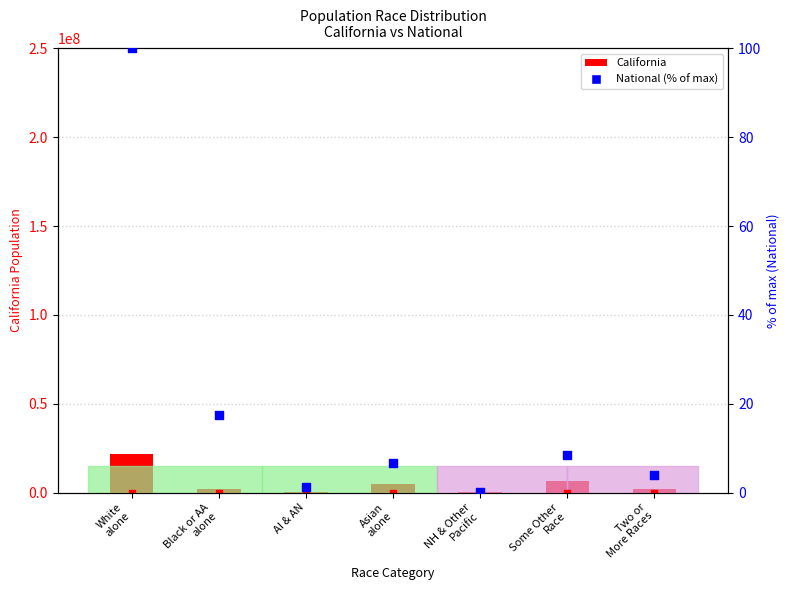

What is the total value across all series at AI & AN?

362802.3